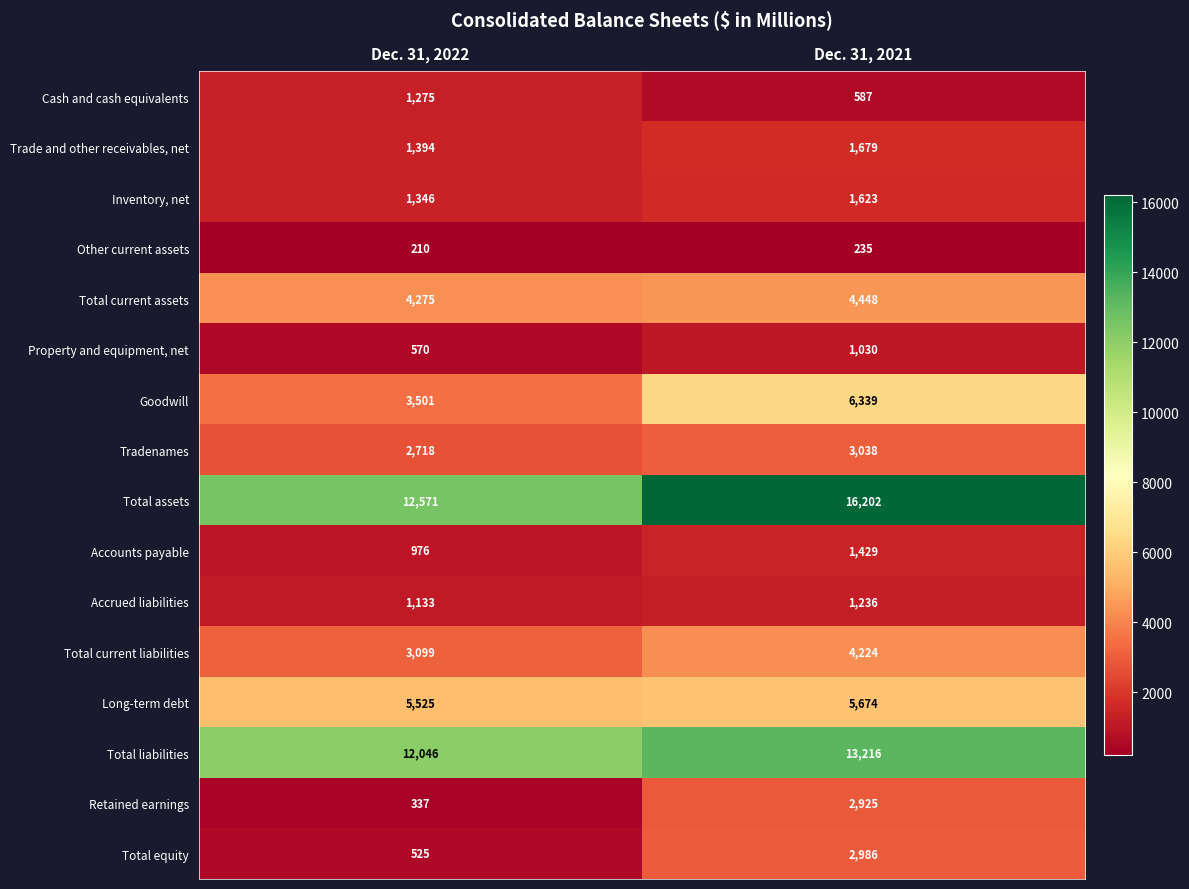

Is it true that Total liabilities equals 13216 at Dec. 31, 2021?

True